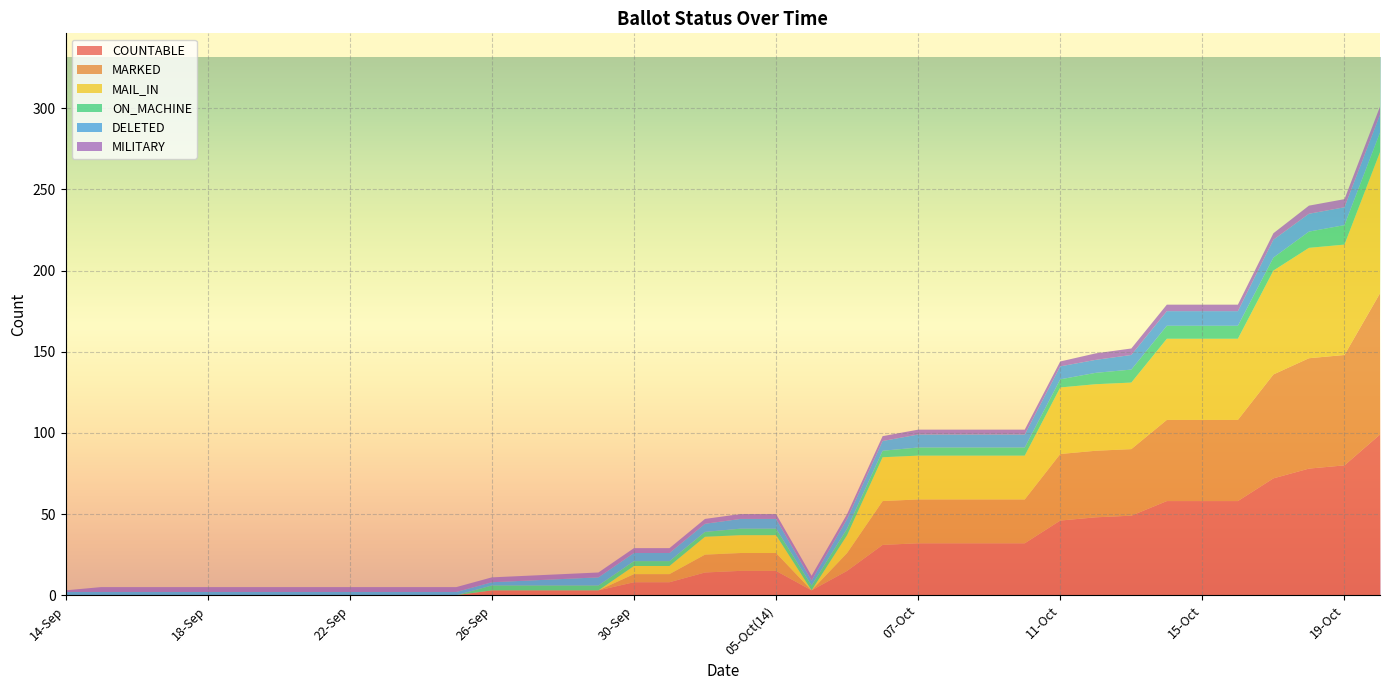

Reading left to right, extract all data points from this chart.

COUNTABLE: 14-Sep=0	15-Sep=0	16-Sep=0	17-Sep=0	18-Sep=0	19-Sep=0	20-Sep=0	21-Sep=0	22-Sep=0	23-Sep=0	24-Sep=0	25-Sep=0	26-Sep=3	27-Sep=3	28-Sep=3	29-Sep=3	30-Sep=8	02-Oct=8	03-Oct=14	04-Oct=15	05-Oct(14)=15	05-Oct(22)=3	06-Oct(6)=15	06-Oct(14)=31	07-Oct=32	08-Oct=32	09-Oct=32	10-Oct=32	11-Oct=46	12-Oct=48	13-Oct=49	14-Oct=58	15-Oct=58	16-Oct=58	17-Oct=72	18-Oct=78	19-Oct=80	20-Oct=99
MARKED: 14-Sep=0	15-Sep=0	16-Sep=0	17-Sep=0	18-Sep=0	19-Sep=0	20-Sep=0	21-Sep=0	22-Sep=0	23-Sep=0	24-Sep=0	25-Sep=0	26-Sep=0	27-Sep=0	28-Sep=0	29-Sep=0	30-Sep=5	02-Oct=5	03-Oct=11	04-Oct=11	05-Oct(14)=11	05-Oct(22)=0	06-Oct(6)=11	06-Oct(14)=27	07-Oct=27	08-Oct=27	09-Oct=27	10-Oct=27	11-Oct=41	12-Oct=41	13-Oct=41	14-Oct=50	15-Oct=50	16-Oct=50	17-Oct=64	18-Oct=68	19-Oct=68	20-Oct=87
MAIL_IN: 14-Sep=0	15-Sep=0	16-Sep=0	17-Sep=0	18-Sep=0	19-Sep=0	20-Sep=0	21-Sep=0	22-Sep=0	23-Sep=0	24-Sep=0	25-Sep=0	26-Sep=0	27-Sep=0	28-Sep=0	29-Sep=0	30-Sep=5	02-Oct=5	03-Oct=11	04-Oct=11	05-Oct(14)=11	05-Oct(22)=0	06-Oct(6)=11	06-Oct(14)=27	07-Oct=27	08-Oct=27	09-Oct=27	10-Oct=27	11-Oct=41	12-Oct=41	13-Oct=41	14-Oct=50	15-Oct=50	16-Oct=50	17-Oct=64	18-Oct=68	19-Oct=68	20-Oct=87
ON_MACHINE: 14-Sep=0	15-Sep=0	16-Sep=0	17-Sep=0	18-Sep=0	19-Sep=0	20-Sep=0	21-Sep=0	22-Sep=0	23-Sep=0	24-Sep=0	25-Sep=0	26-Sep=3	27-Sep=3	28-Sep=3	29-Sep=3	30-Sep=3	02-Oct=3	03-Oct=3	04-Oct=4	05-Oct(14)=4	05-Oct(22)=3	06-Oct(6)=4	06-Oct(14)=4	07-Oct=5	08-Oct=5	09-Oct=5	10-Oct=5	11-Oct=5	12-Oct=7	13-Oct=8	14-Oct=8	15-Oct=8	16-Oct=8	17-Oct=8	18-Oct=10	19-Oct=12	20-Oct=12
DELETED: 14-Sep=2	15-Sep=2	16-Sep=2	17-Sep=2	18-Sep=2	19-Sep=2	20-Sep=2	21-Sep=2	22-Sep=2	23-Sep=2	24-Sep=2	25-Sep=2	26-Sep=2	27-Sep=3	28-Sep=4	29-Sep=5	30-Sep=5	02-Oct=5	03-Oct=5	04-Oct=6	05-Oct(14)=6	05-Oct(22)=3	06-Oct(6)=6	06-Oct(14)=6	07-Oct=8	08-Oct=8	09-Oct=8	10-Oct=8	11-Oct=8	12-Oct=8	13-Oct=9	14-Oct=9	15-Oct=9	16-Oct=9	17-Oct=11	18-Oct=11	19-Oct=11	20-Oct=11
MILITARY: 14-Sep=1	15-Sep=3	16-Sep=3	17-Sep=3	18-Sep=3	19-Sep=3	20-Sep=3	21-Sep=3	22-Sep=3	23-Sep=3	24-Sep=3	25-Sep=3	26-Sep=3	27-Sep=3	28-Sep=3	29-Sep=3	30-Sep=3	02-Oct=3	03-Oct=3	04-Oct=3	05-Oct(14)=3	05-Oct(22)=3	06-Oct(6)=3	06-Oct(14)=3	07-Oct=3	08-Oct=3	09-Oct=3	10-Oct=3	11-Oct=3	12-Oct=4	13-Oct=4	14-Oct=4	15-Oct=4	16-Oct=4	17-Oct=4	18-Oct=5	19-Oct=5	20-Oct=5